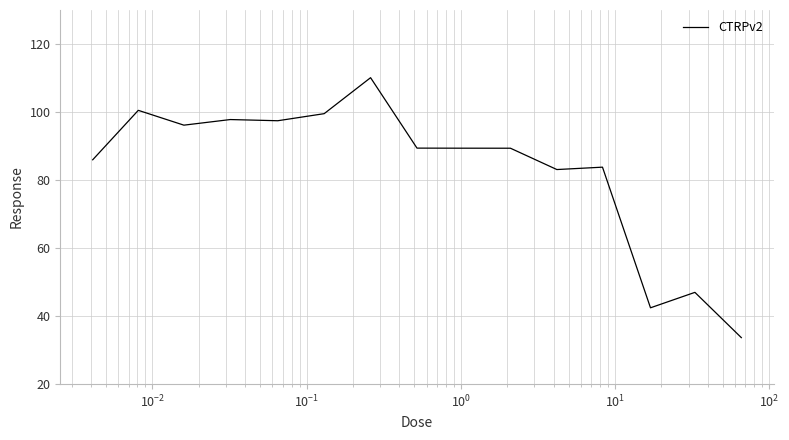

What is the greatest value displayed?

110.1